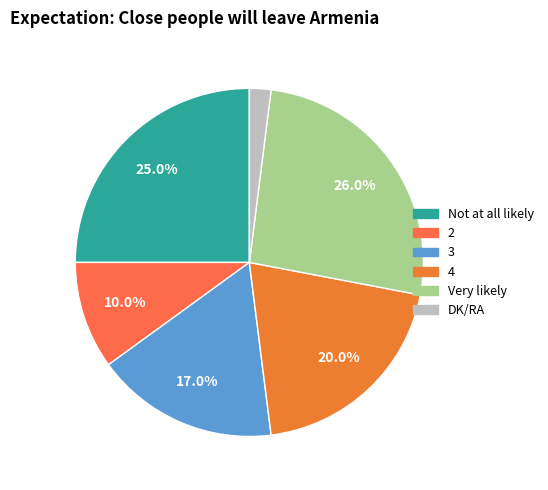

Does 2 account for over 50% of the chart?

No